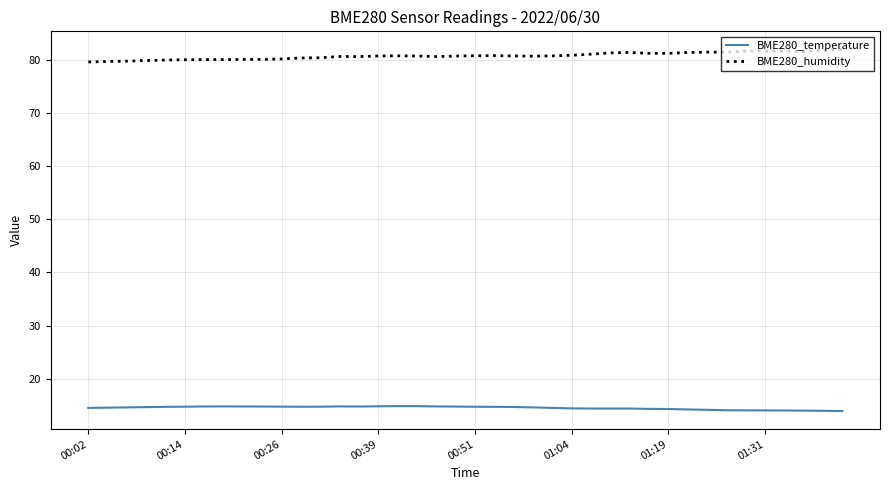

List the series in order of their overall mean, lowest first.

BME280_temperature, BME280_humidity